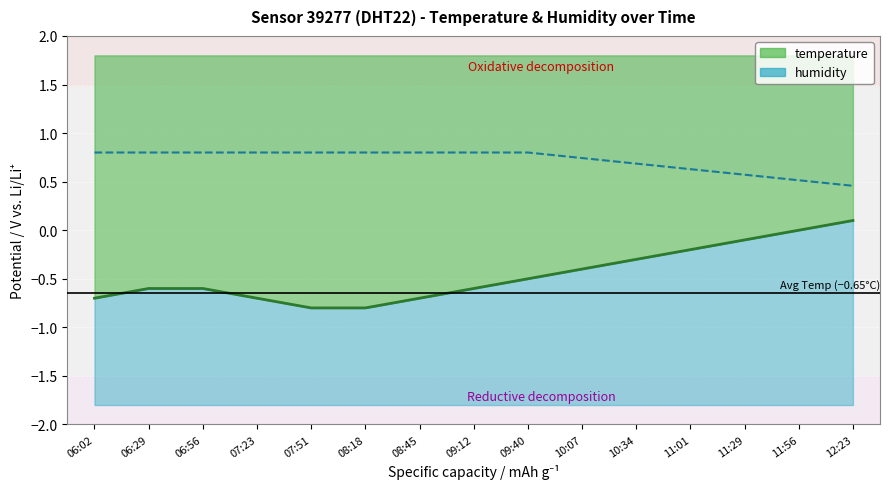

Which has a higher value, 07:51 or 09:40?

09:40